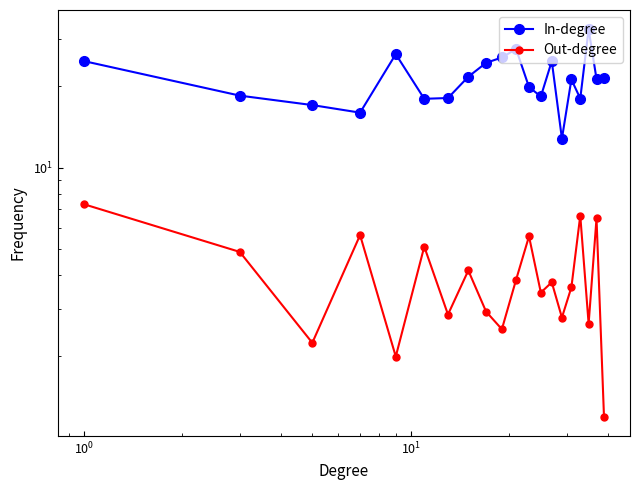

What is the average value of the Out-degree series?

4.0